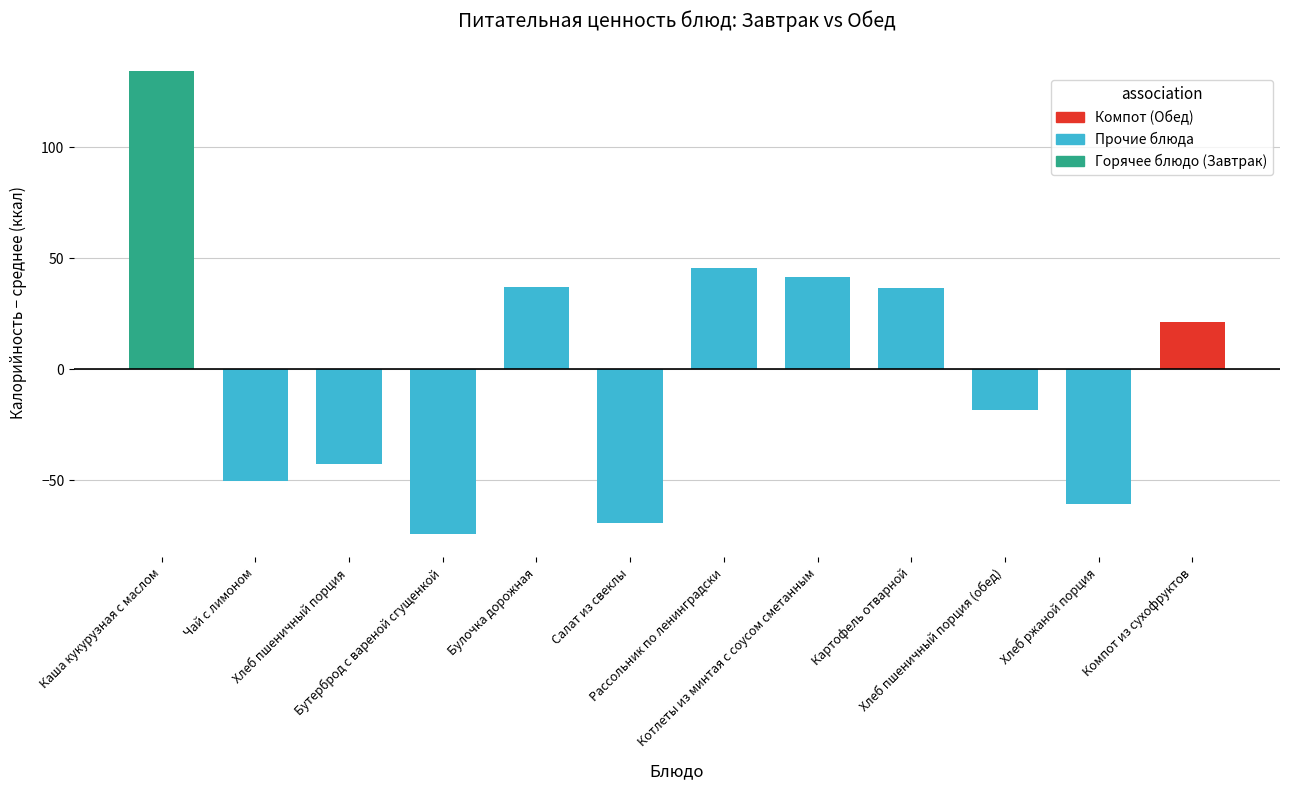

What is the difference between the maximum and second lowest values?

203.6